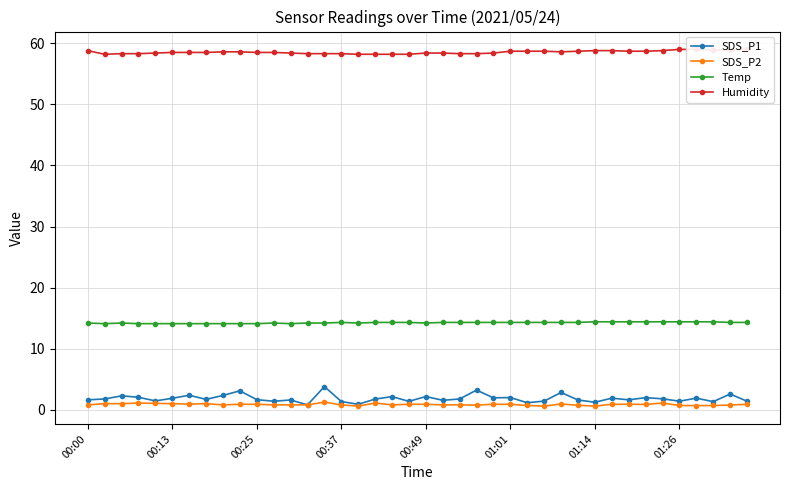

What is the value of the SDS_P1 point at the 13th from the left?

1.6